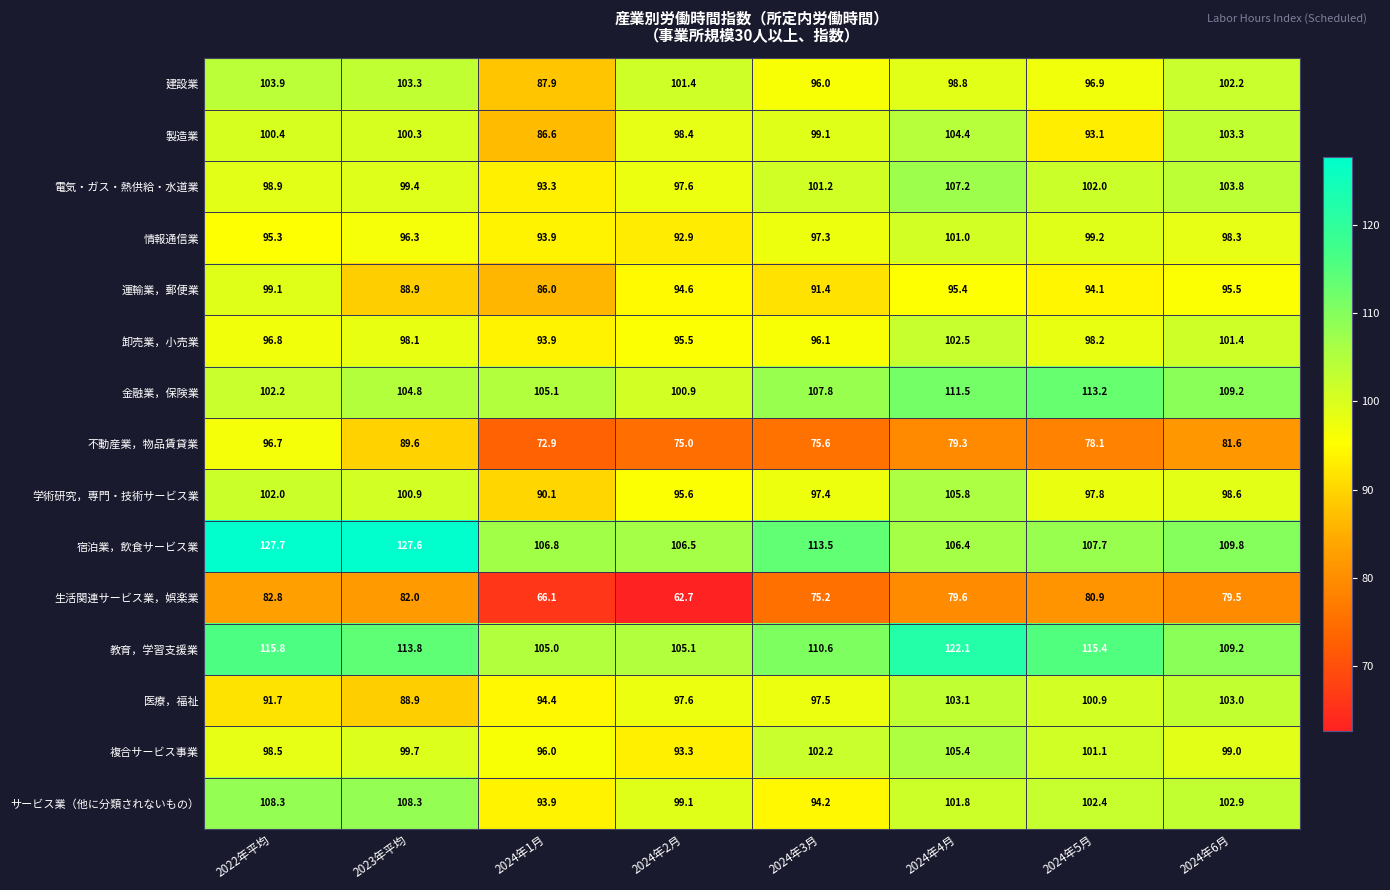

Is it true that 生活関連サービス業，娯楽業 equals 124.4 at 2024年5月?

False